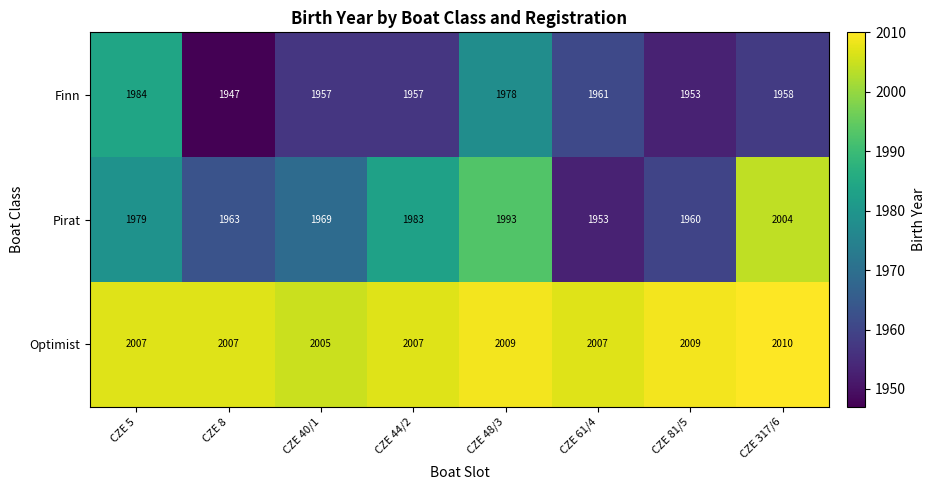

List the series in order of their peak value, highest first.

Optimist, Pirat, Finn